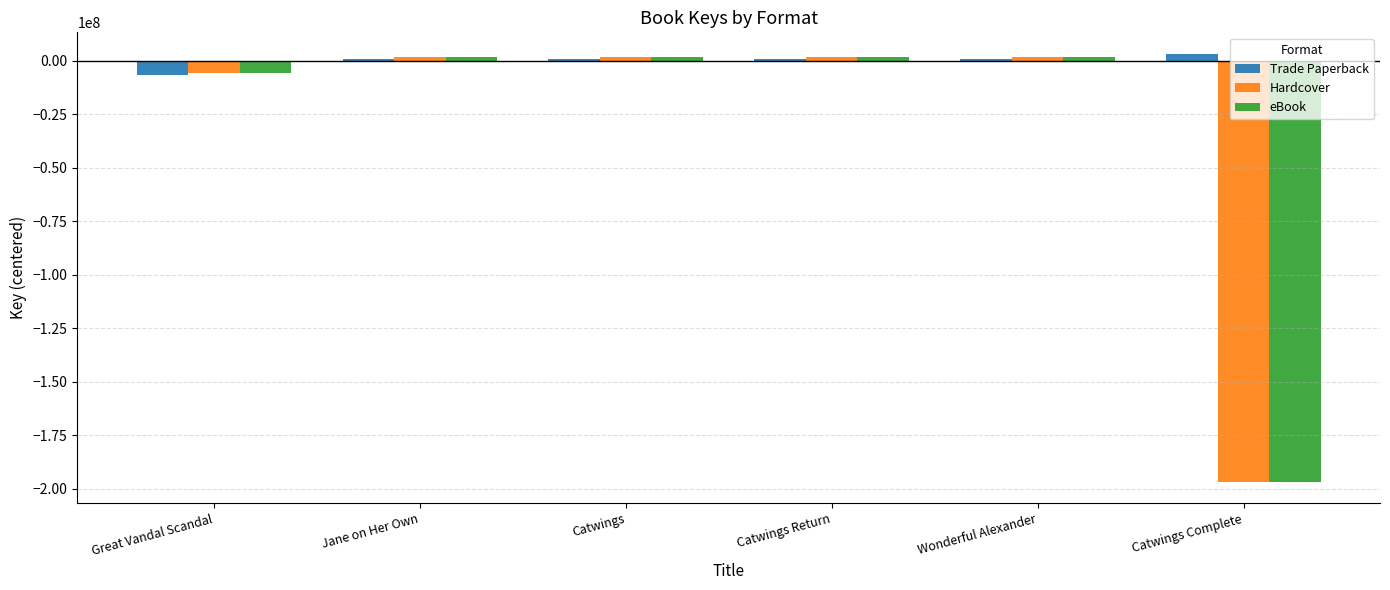

What are all the series names shown in the legend?

Trade Paperback, Hardcover, eBook